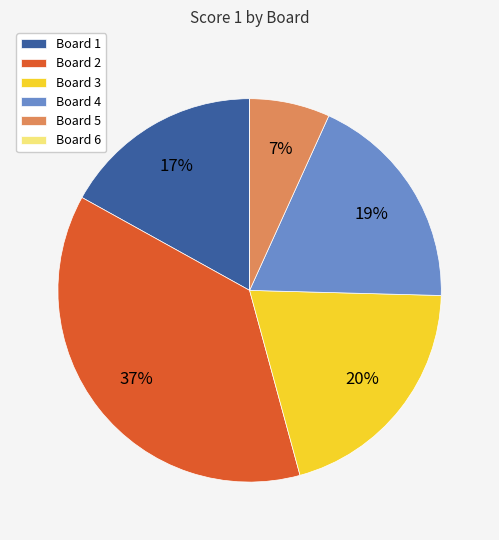

Is it true that Board 5 is 7% of the pie?

True